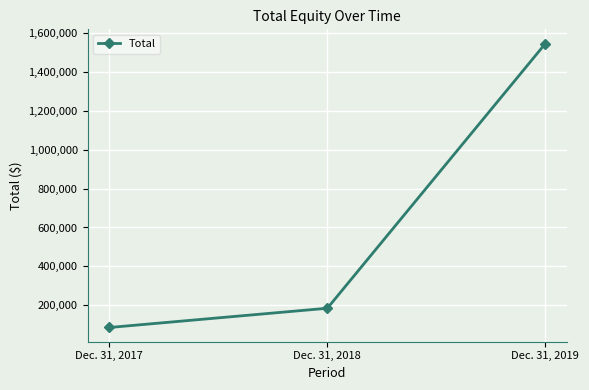

What value does the data have at Dec. 31, 2019, to the nearest 50?

1545750